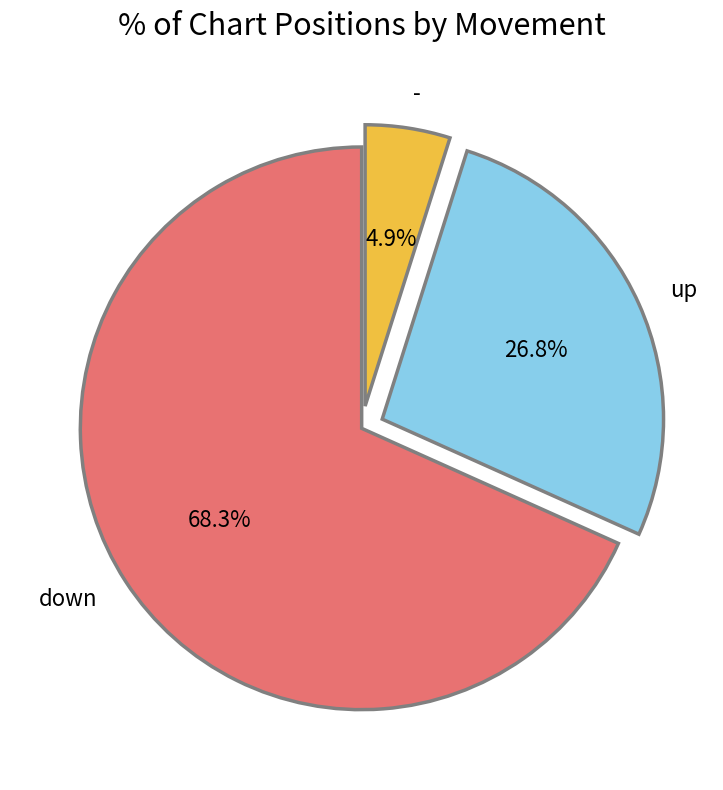

What is the smallest slice in the pie chart?

-